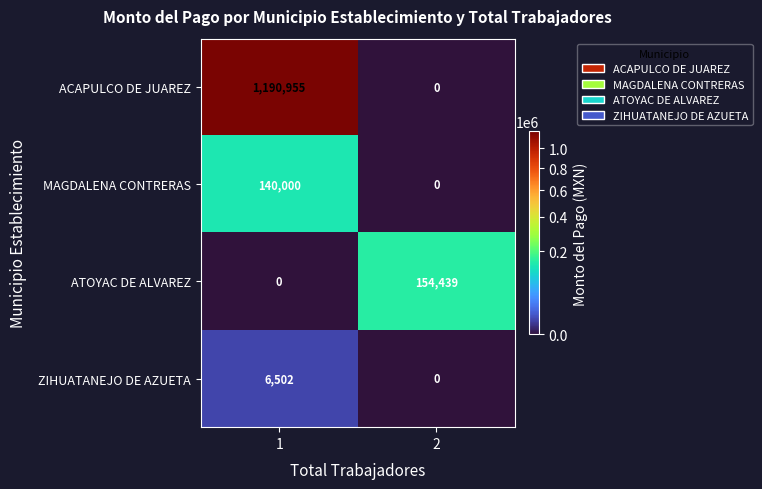

Count the number of data series in this chart.

4